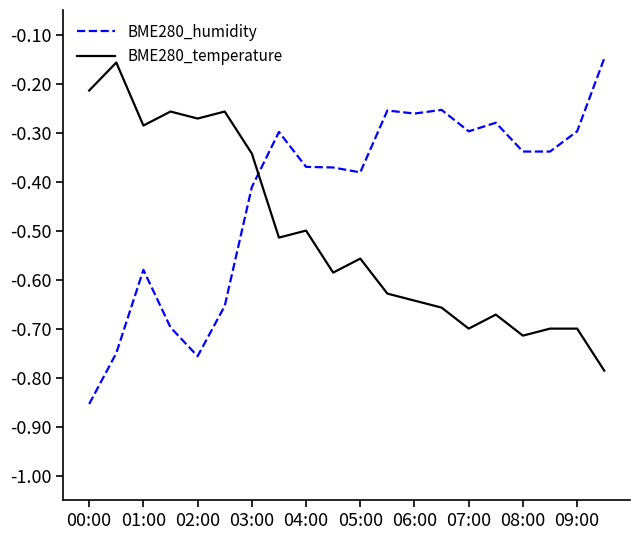

What is the difference between the maximum and minimum values in the BME280_temperature series?

0.6